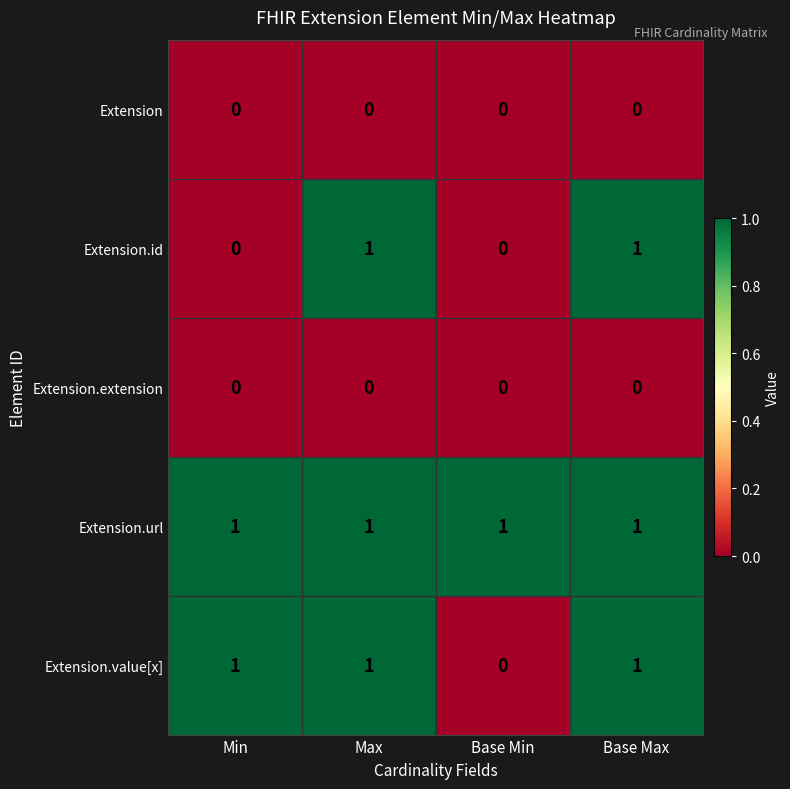

What is the sum of all Extension.value[x] values?

3